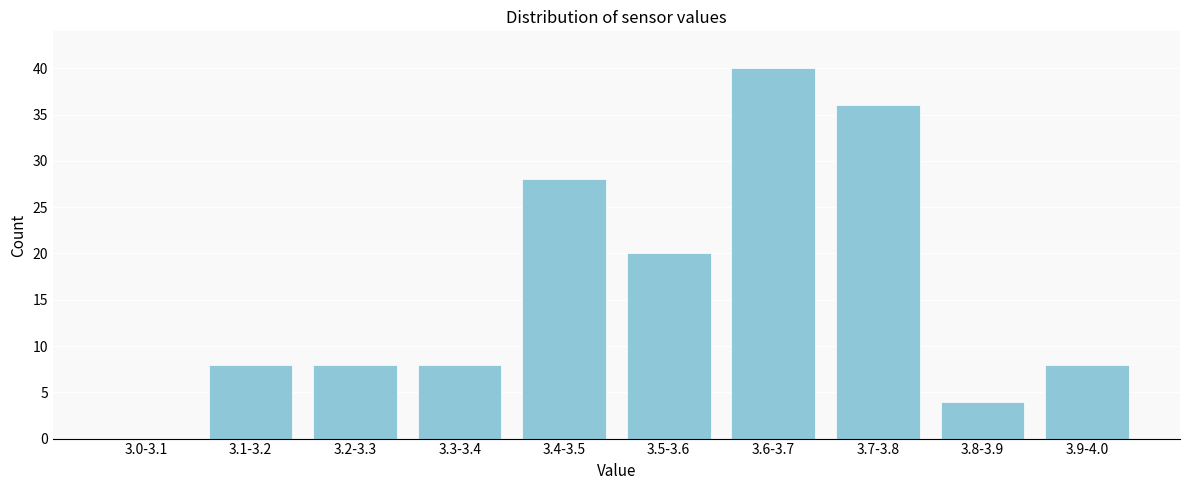

Reading right to left, what are all the values shown in this chart?

3.9-4.0=8	3.8-3.9=4	3.7-3.8=36	3.6-3.7=40	3.5-3.6=20	3.4-3.5=28	3.3-3.4=8	3.2-3.3=8	3.1-3.2=8	3.0-3.1=0